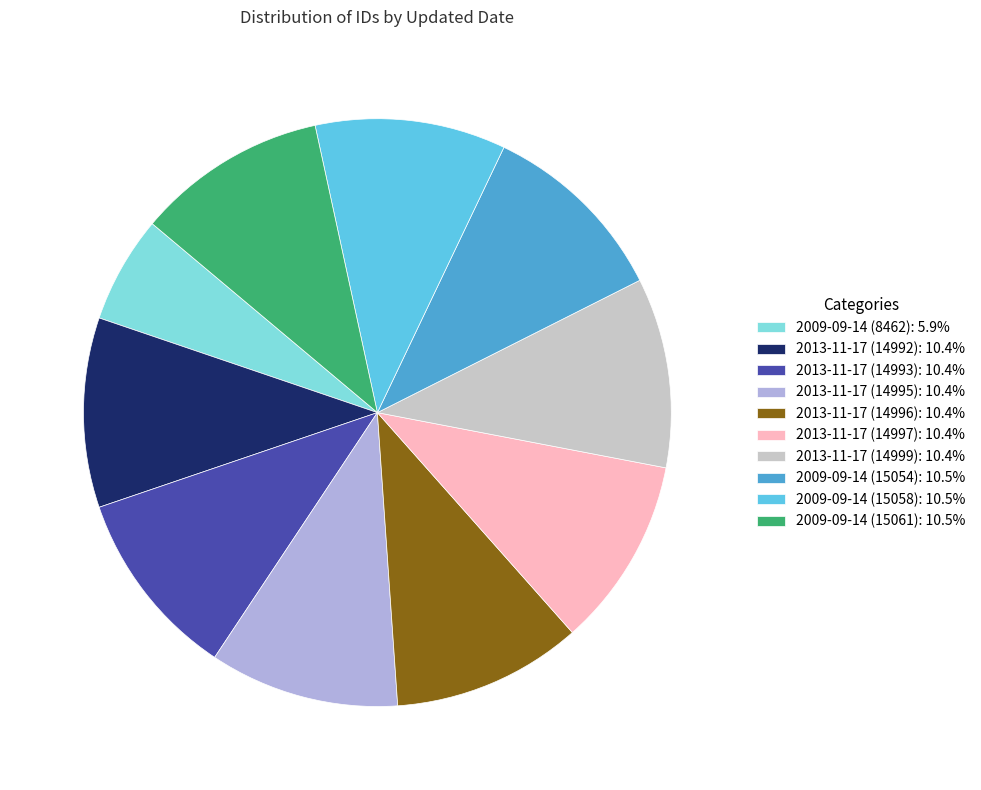

What is the ratio of the value at 2009-09-14 (15061): 10.5% to the value at 2009-09-14 (15058): 10.5%?

1.0